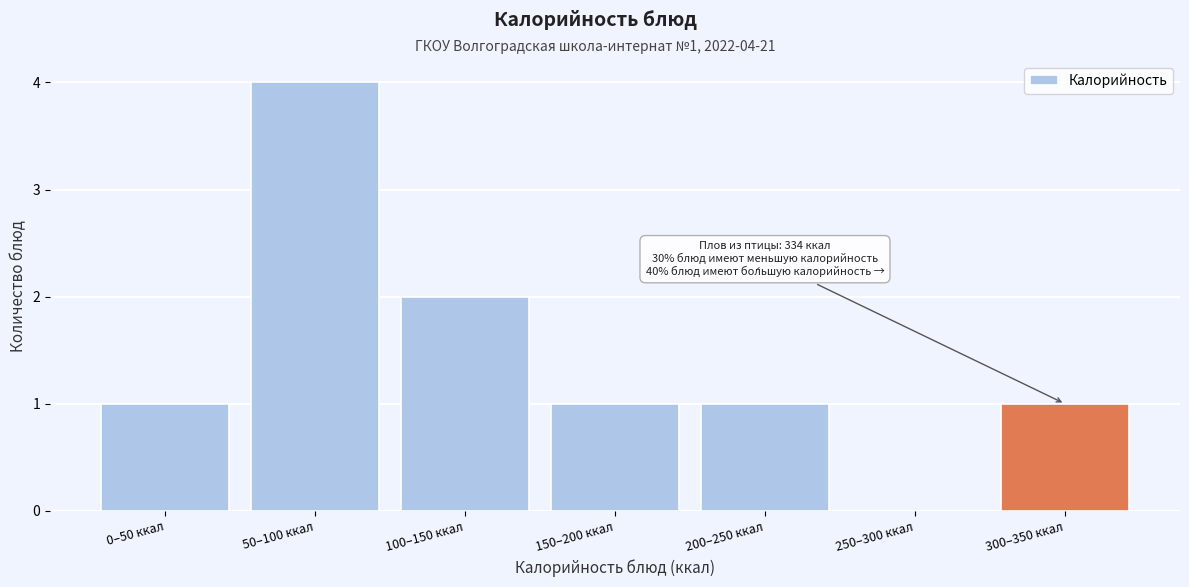

Reading left to right, extract all data points from this chart.

0–50 ккал=1	50–100 ккал=4	100–150 ккал=2	150–200 ккал=1	200–250 ккал=1	250–300 ккал=0	300–350 ккал=1